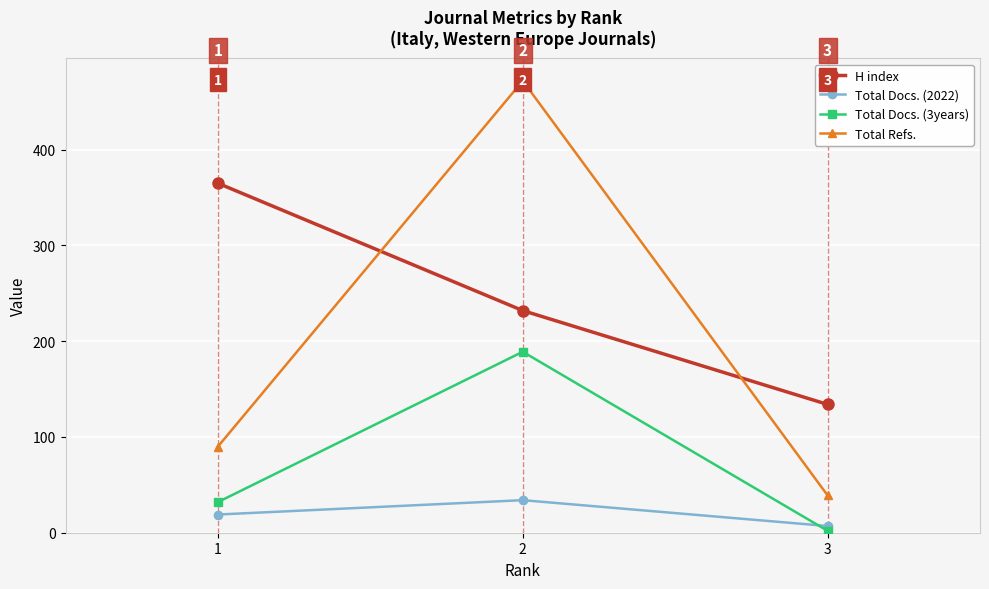

Which category has the lowest value in the Total Docs. (3years) series?

3